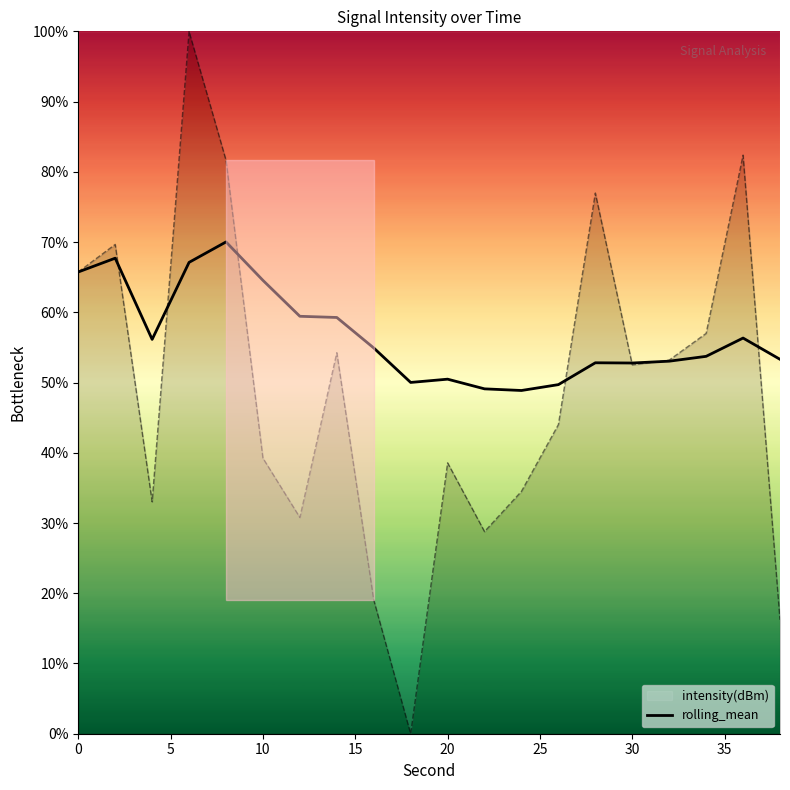

What is the total value across all series at 30?

105.3